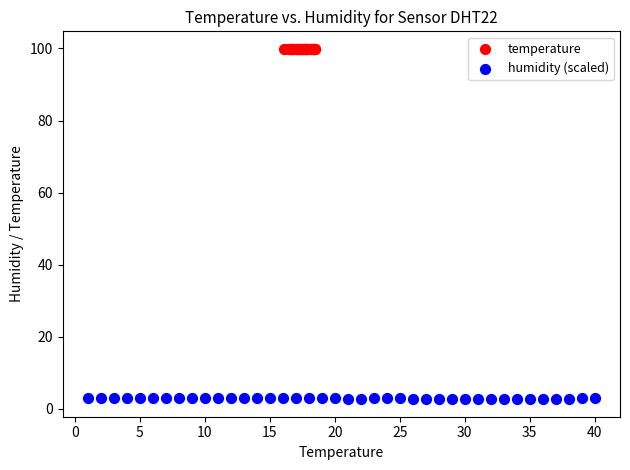

Which series reaches the minimum Y coordinate?

humidity (scaled)